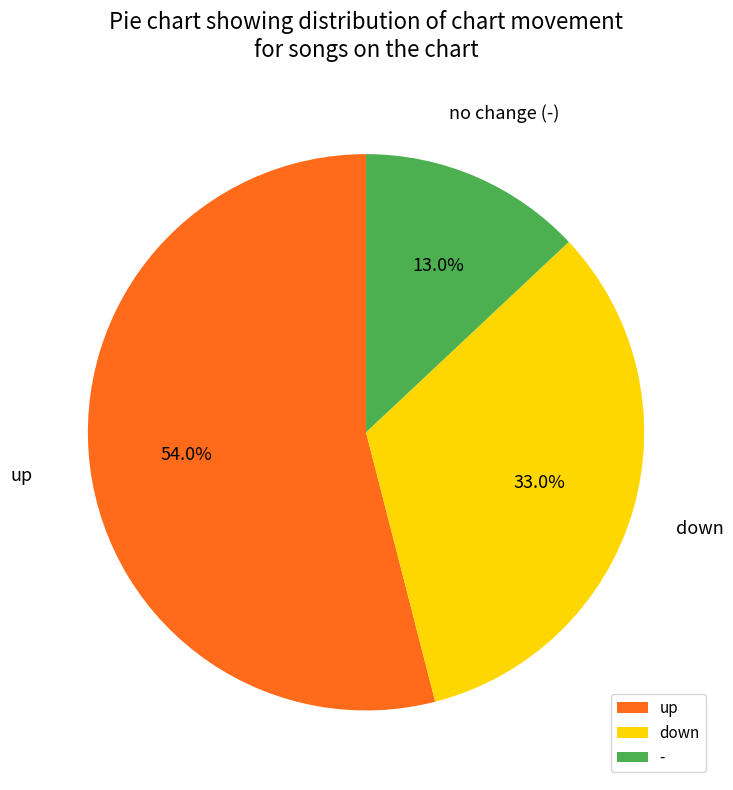

What is the majority slice?

up